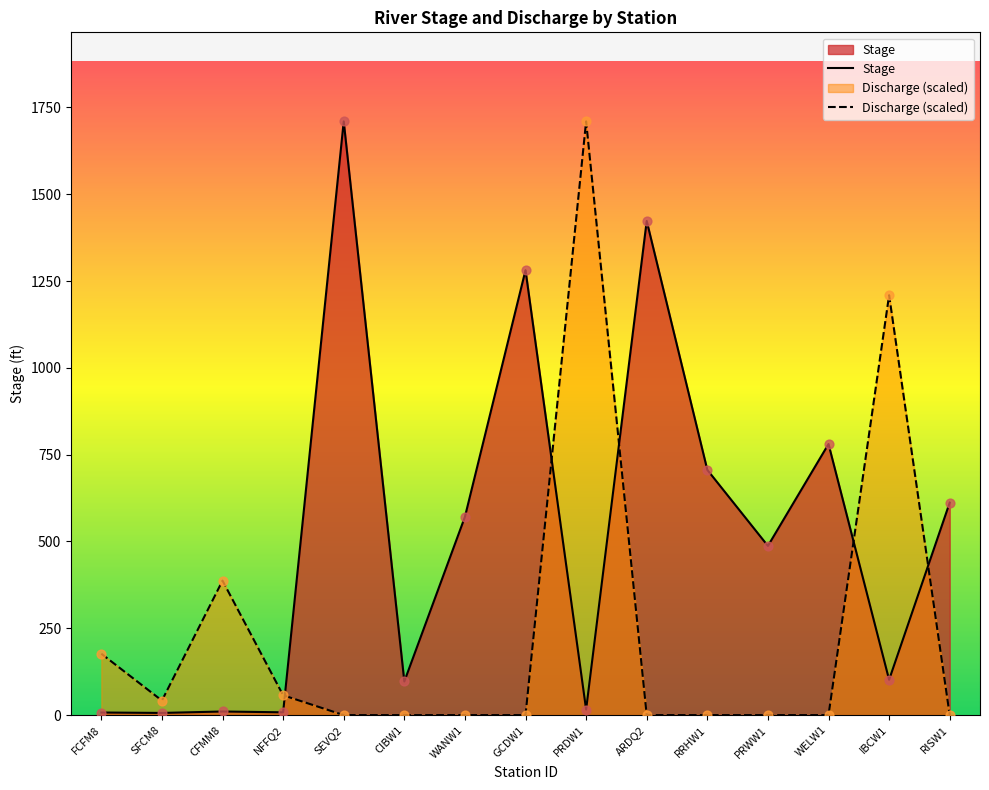

At which category is the sum across all series the highest?

PRDW1